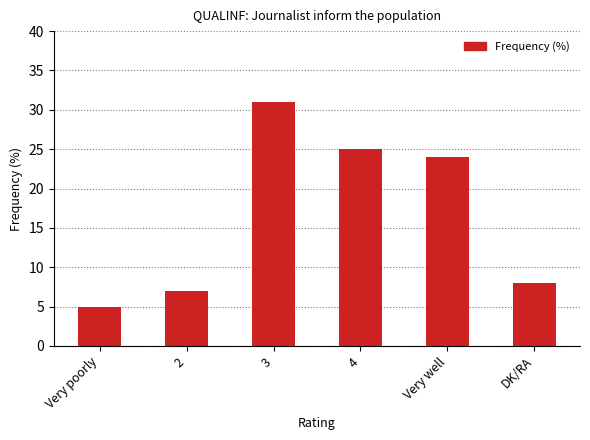

Is it true that the value at 4 is 25?

True